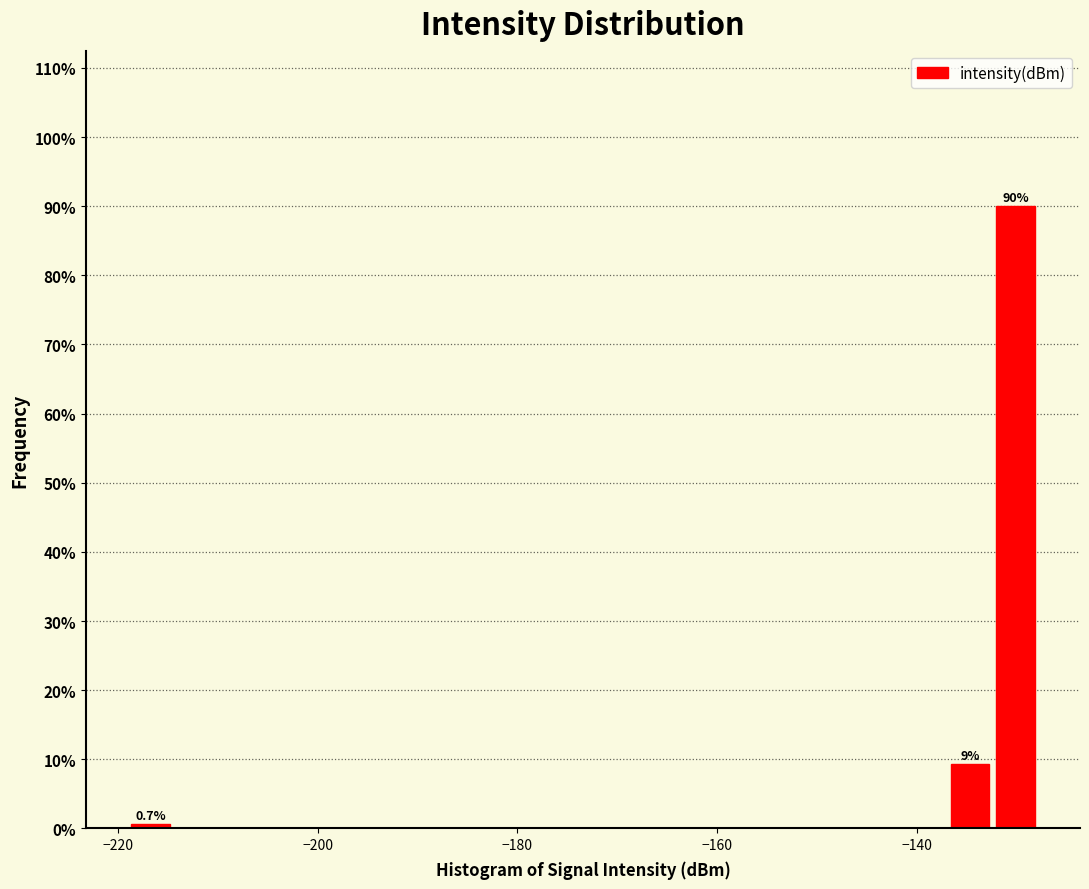

Read against the x-axis, roughly where is the centre of the tallest bar?

-130